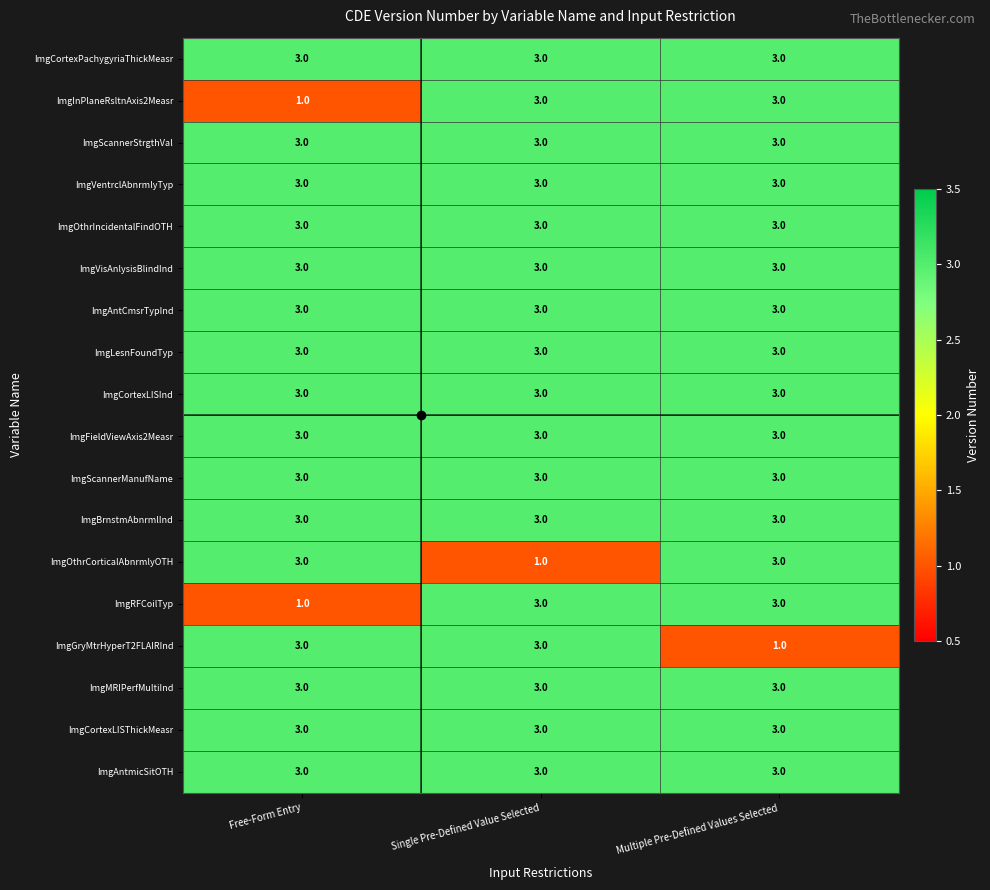

Is it true that ImgMRIPerfMultiInd equals 3 at Single Pre-Defined Value Selected?

True